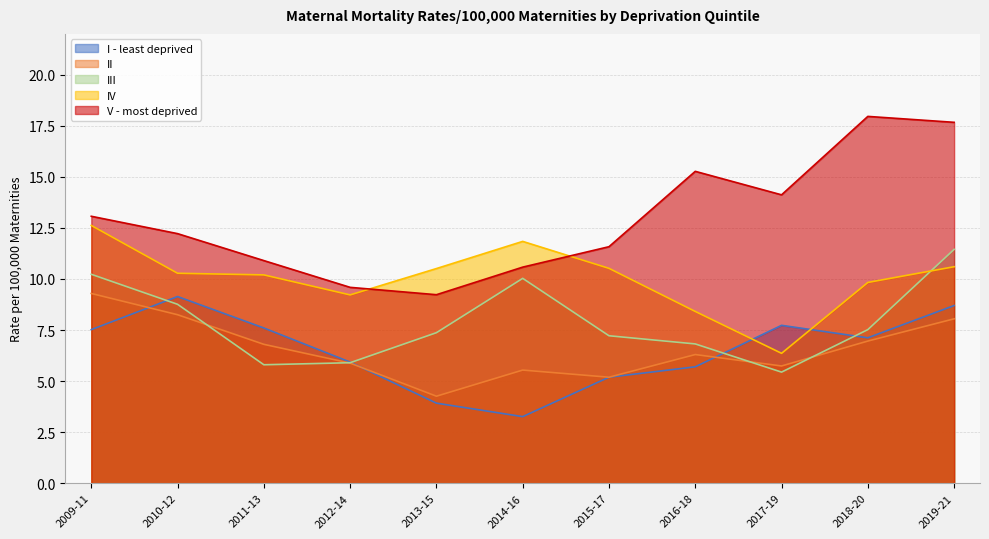

Between 2012-14 and 2019-21, which series saw the biggest shift?

V - most deprived